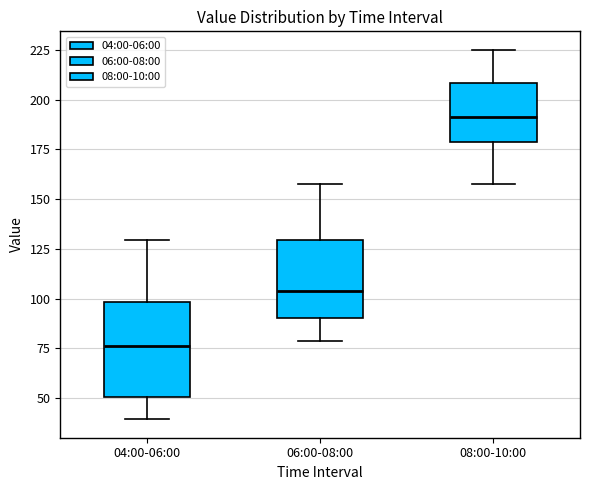

Reading left to right, transcribe this box plot: for each box, give where its median line is, the range the box spans, and where its two whiskers end, as read against the y-axis. The values are not printed on the chart, so give them approximately, as read against the axis.

04:00-06:00: median 75, box 50 to 100, whiskers 40 to 130
06:00-08:00: median 105, box 90 to 130, whiskers 80 to 160
08:00-10:00: median 190, box 180 to 210, whiskers 160 to 225